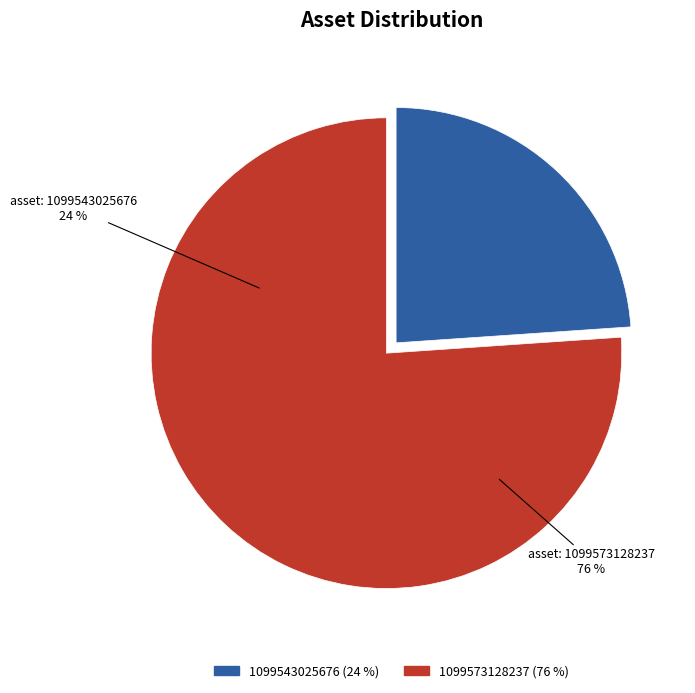

To the nearest percent, what portion does 1099543025676 represent?

24%